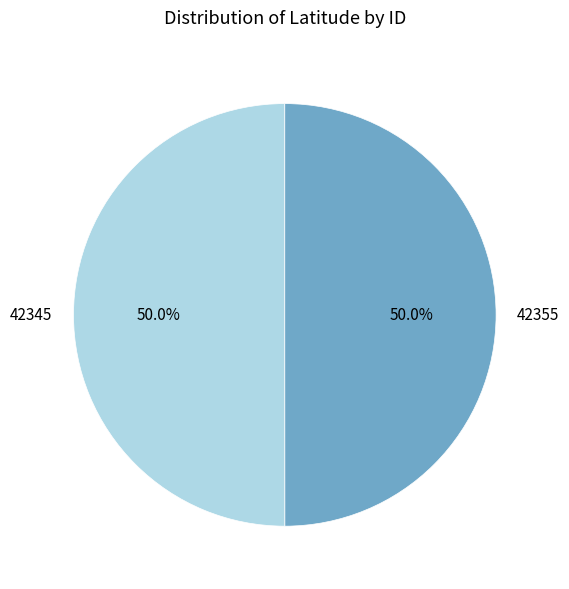

Approximately how many times larger is the value at 42345 compared to 42355?

1.0